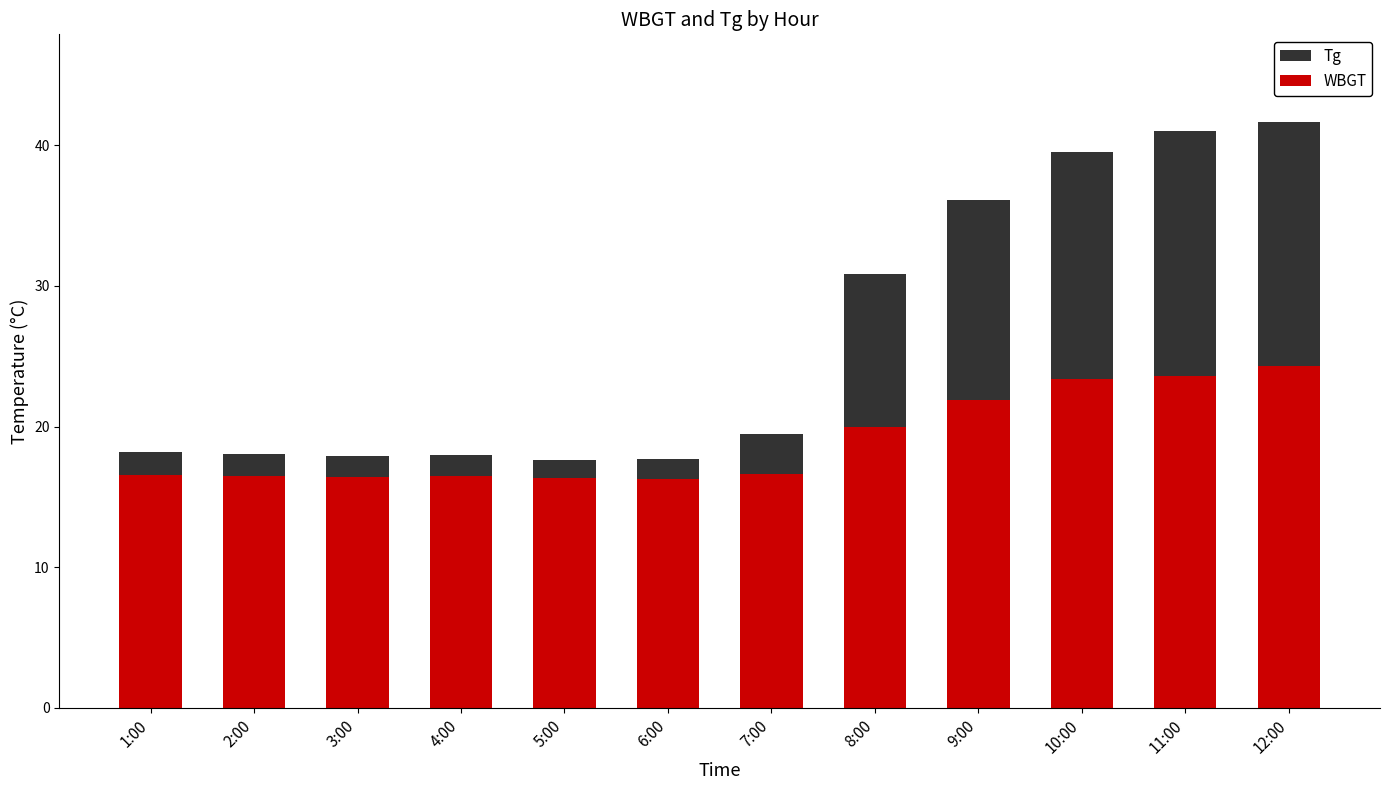

Reading left to right, list all the values displayed in this chart.

Tg: 18.2	18.1	17.9	17.9	17.6	17.7	19.5	30.9	36.1	39.5	41.0	41.6
WBGT: 16.6	16.4	16.4	16.5	16.4	16.2	16.6	19.9	21.9	23.4	23.6	24.3